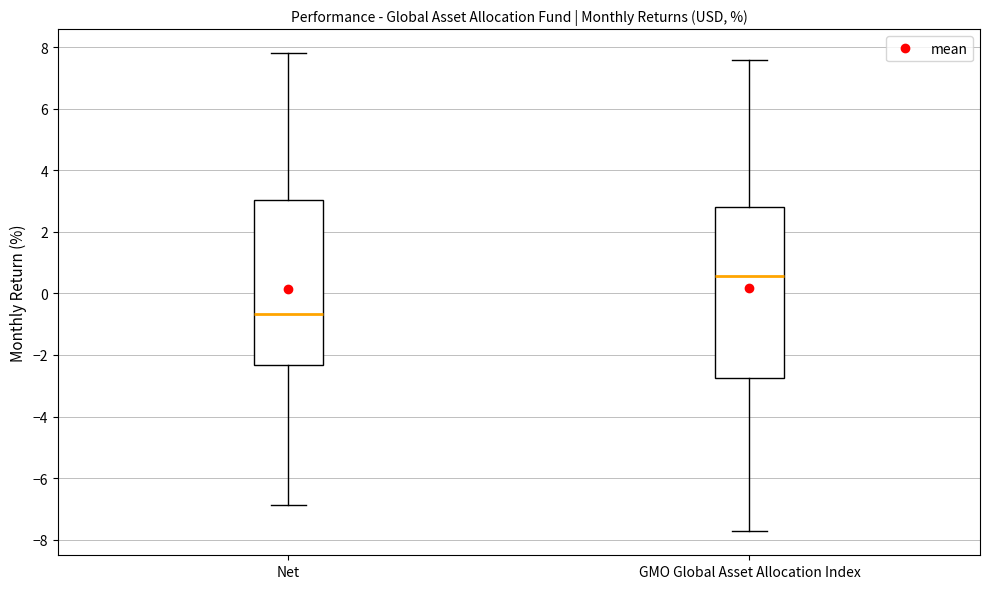

Which box's median line is the lowest?

Net